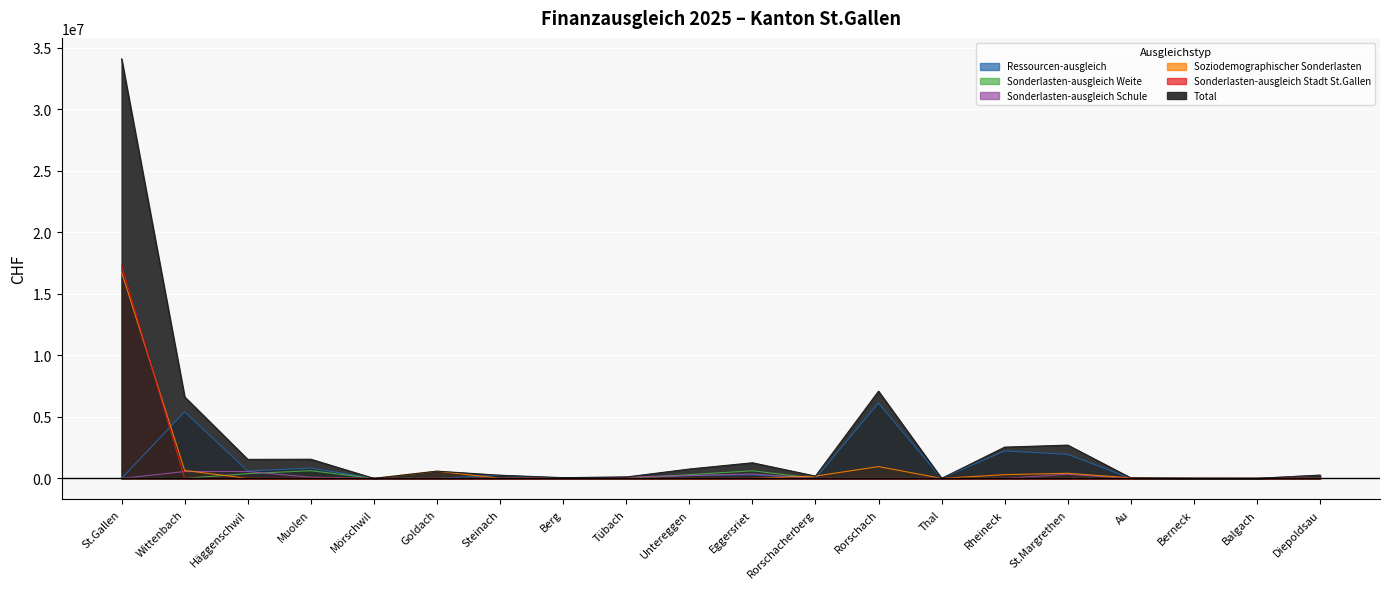

True or false: Total and Sonderlasten-ausgleich Weite intersect in this chart.

False